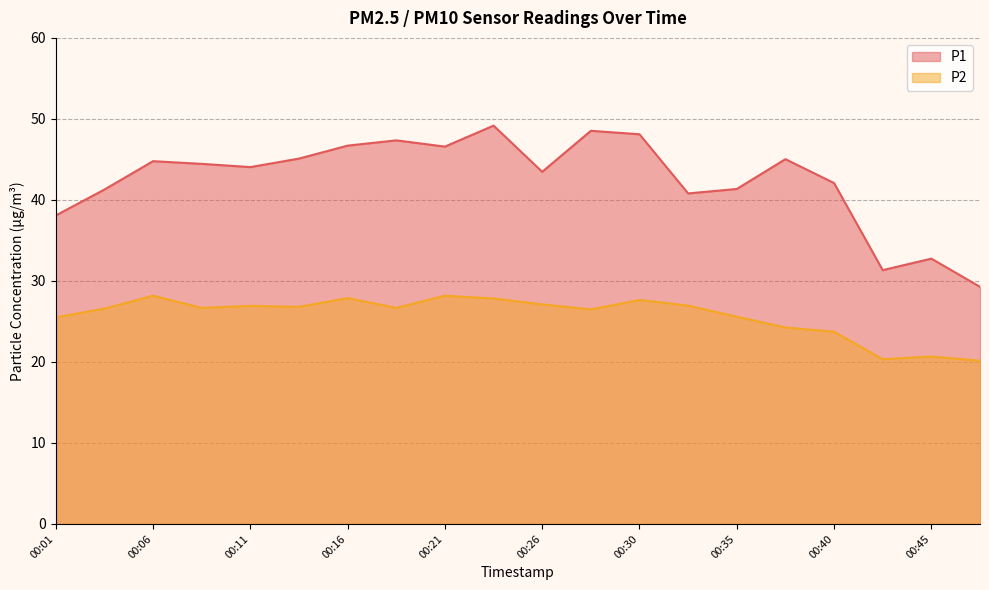

True or false: P1 and P2 cross at least once.

False